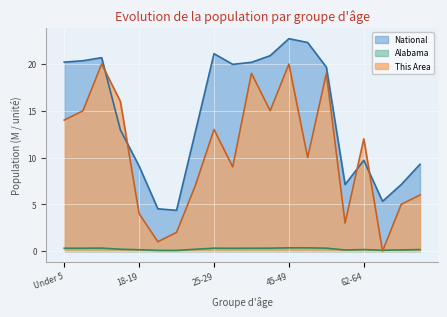

True or false: National and This Area cross at least once.

True